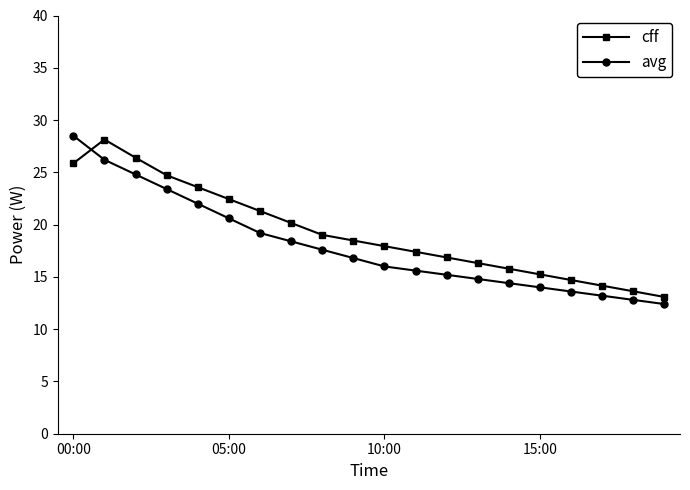

True or false: cff has more than 1 points higher than both neighbors.

False